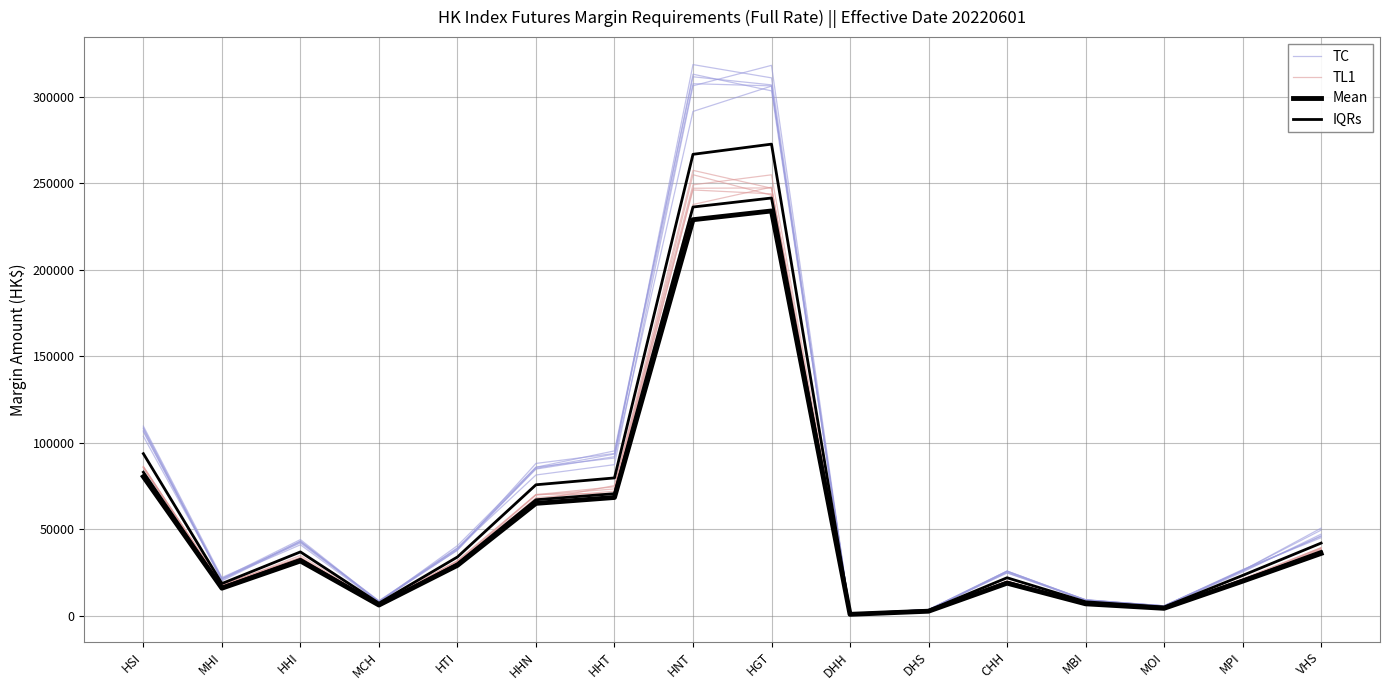

What is the spread (max minus min) of values at MBI?

2401.3